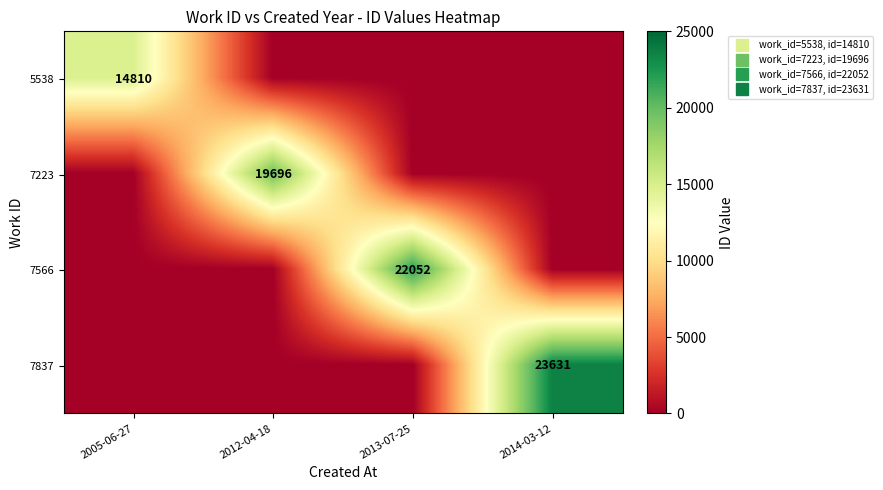

Where is 7566 nearest to the value 11026?

2005-06-27